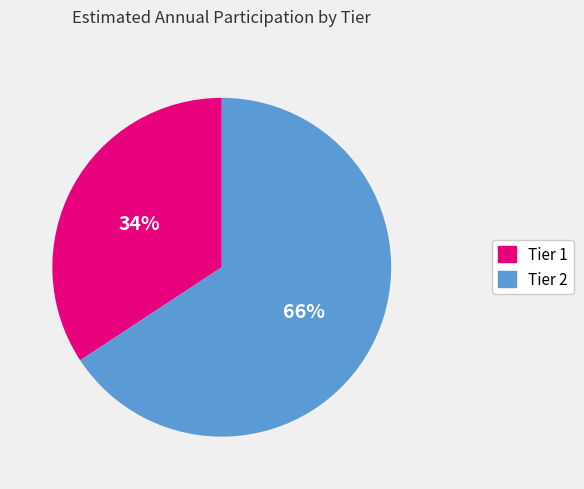

To the nearest percent, what is the average slice percentage?

50%